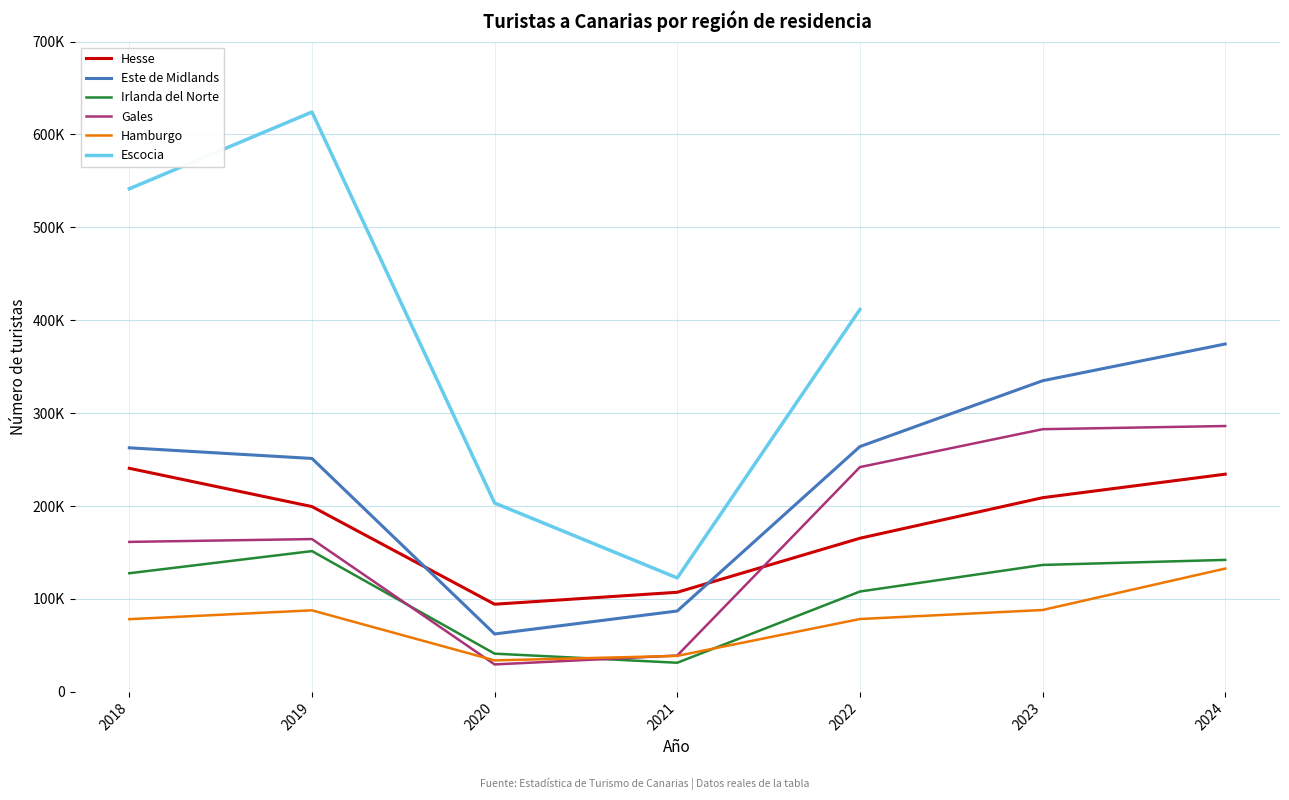

In Hamburgo, how many points are lower than both neighbors (excluding endpoints)?

1